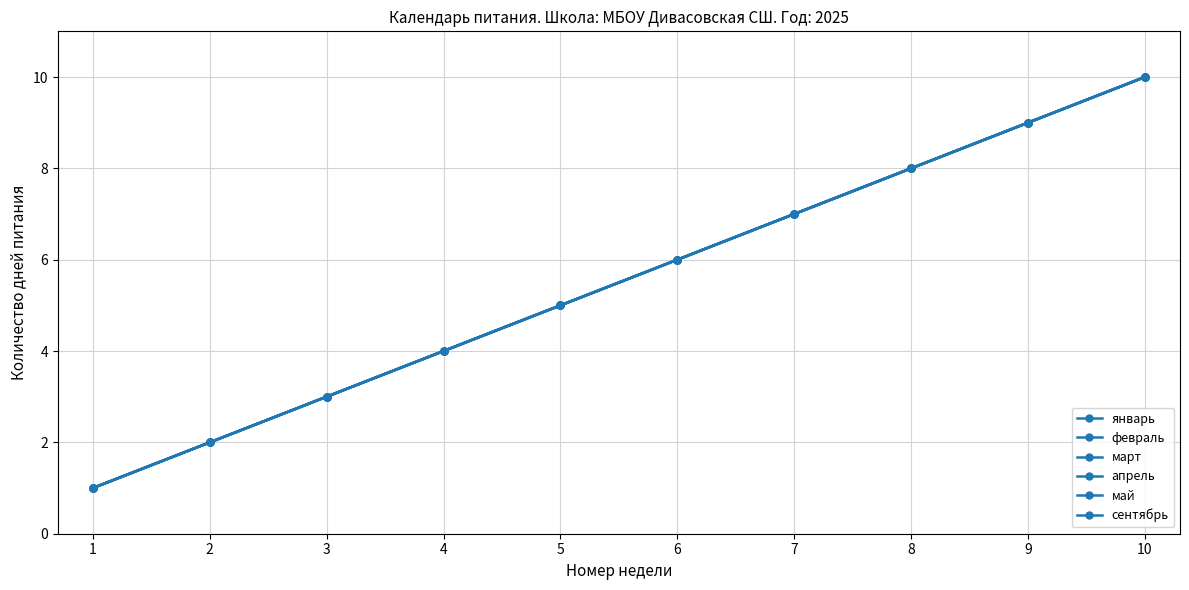

Does the chart have visible grid lines?

Yes